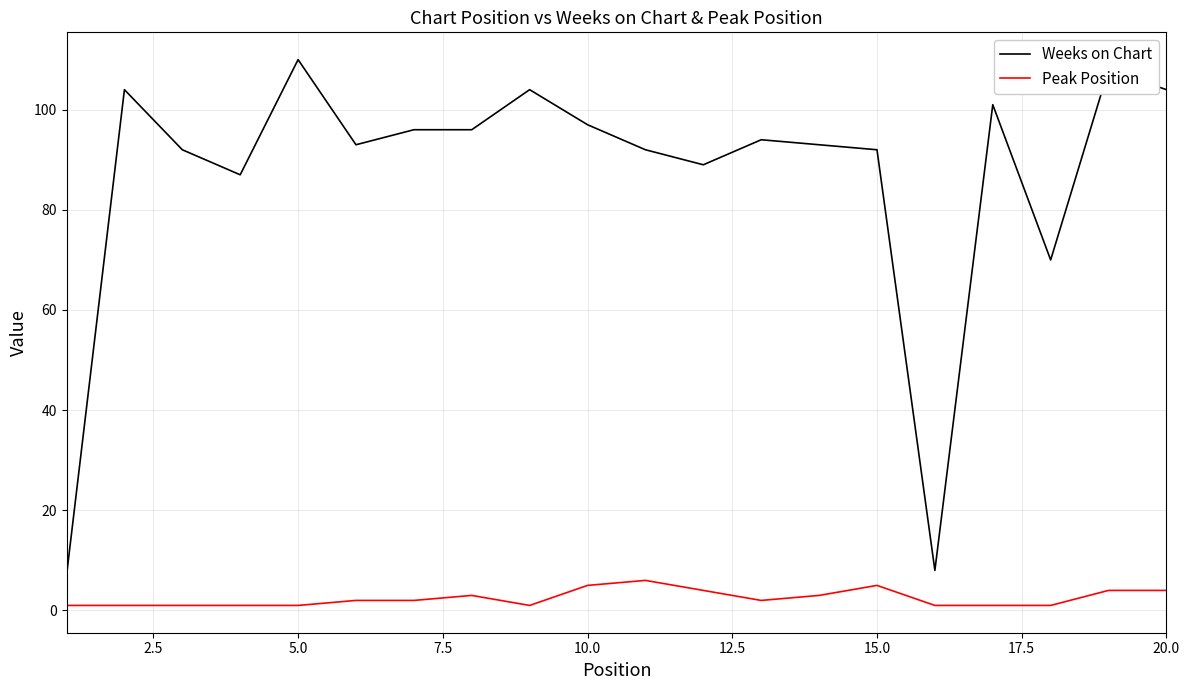

What is the highest value of the Peak Position series?

6